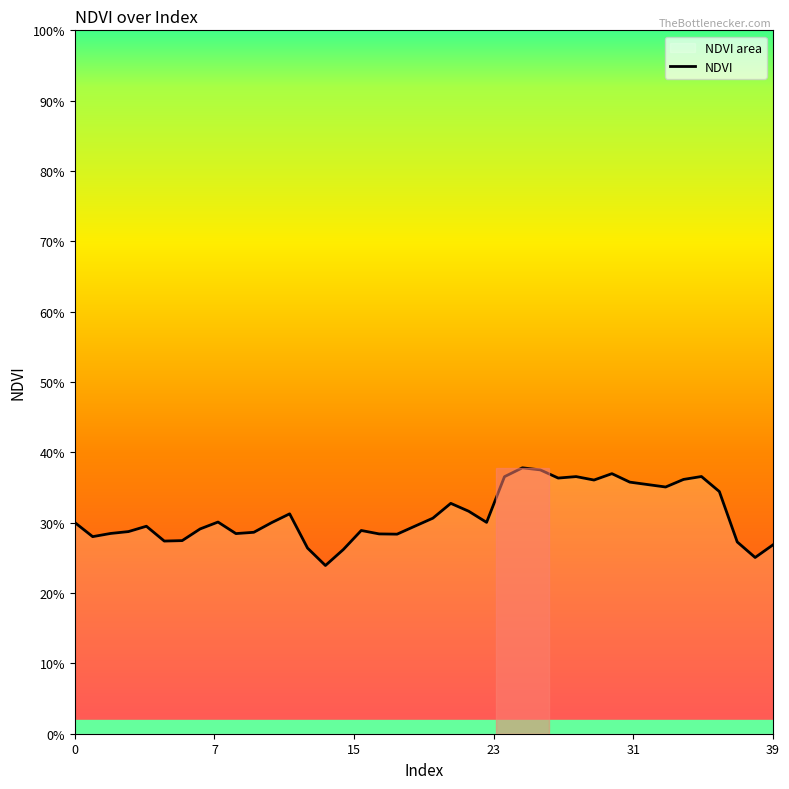

How many categories are shown in the chart?

40